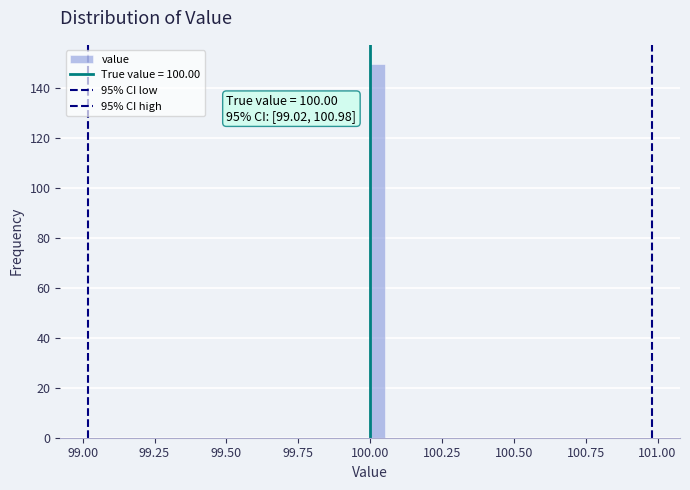

Around what value on the x-axis is the tallest bar? Give the approximate position of its centre, as read against the axis.

100.05